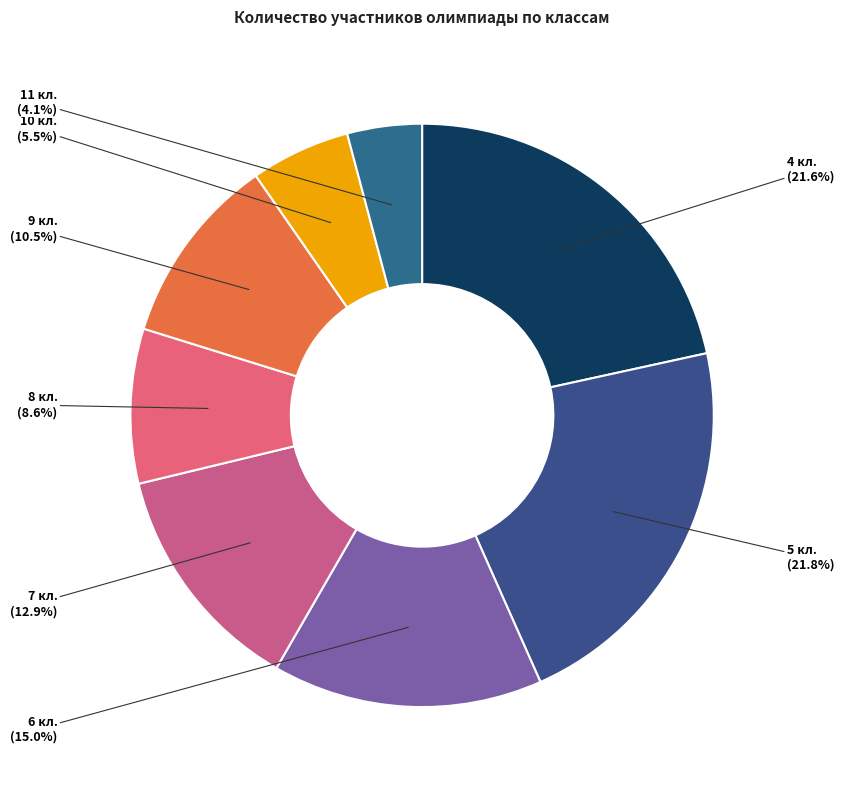

The 7 кл. slice represents 23% of the pie. True or false?

False